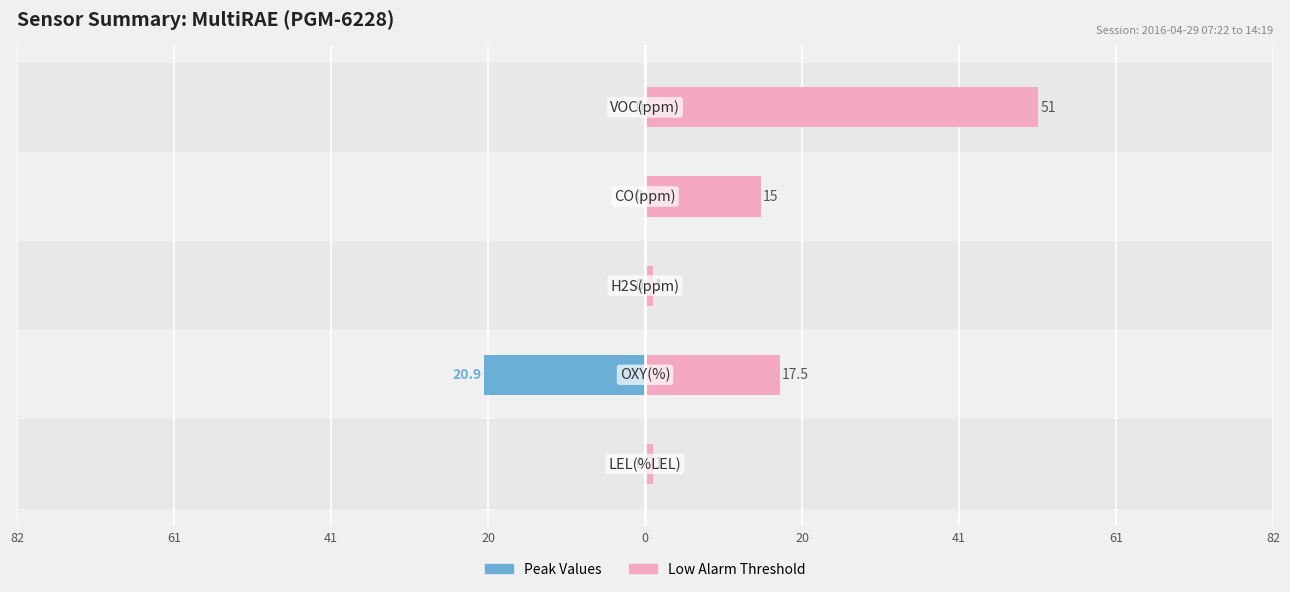

At how many categories does at least one series exceed 44?

1